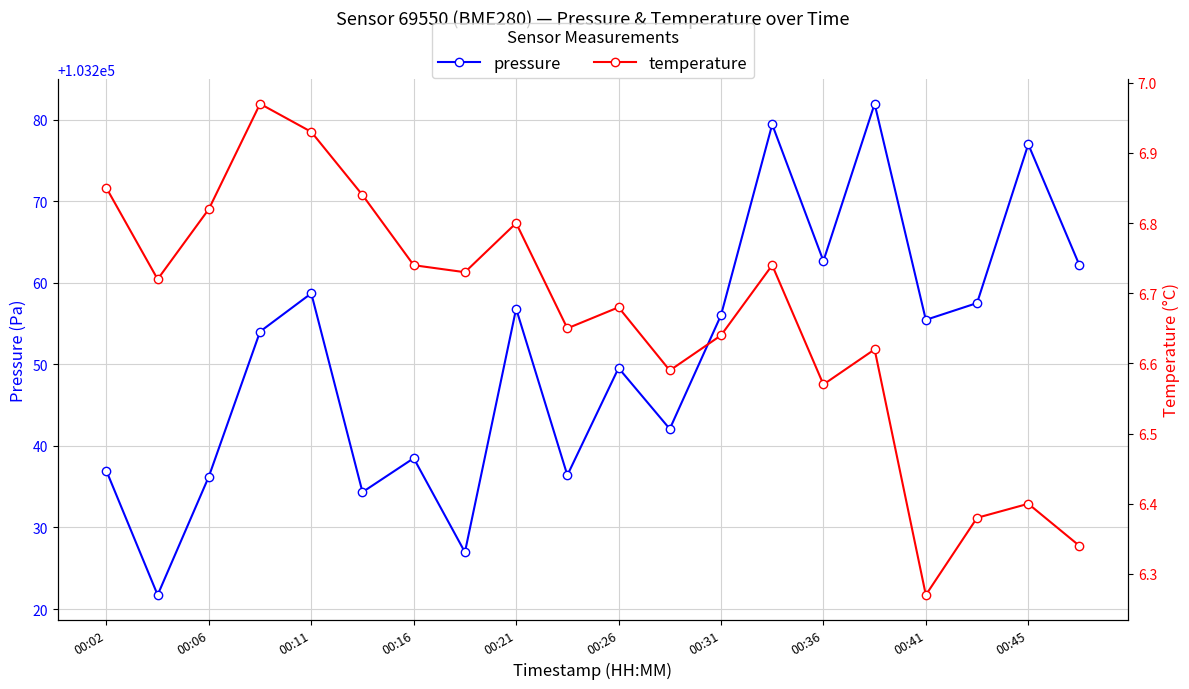

Where is pressure nearest to the value 103251?

00:26